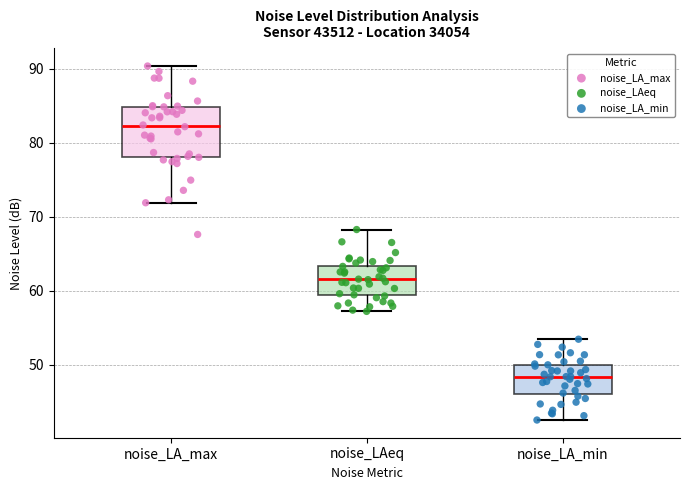

Reading left to right, transcribe this box plot: for each box, give where its median line is, the range the box spans, and where its two whiskers end, as read against the y-axis. The values are not printed on the chart, so give them approximately, as read against the axis.

noise_LA_max: median 82, box 78 to 85, whiskers 72 to 90
noise_LAeq: median 62, box 59 to 63, whiskers 57 to 68
noise_LA_min: median 48, box 46 to 50, whiskers 43 to 53